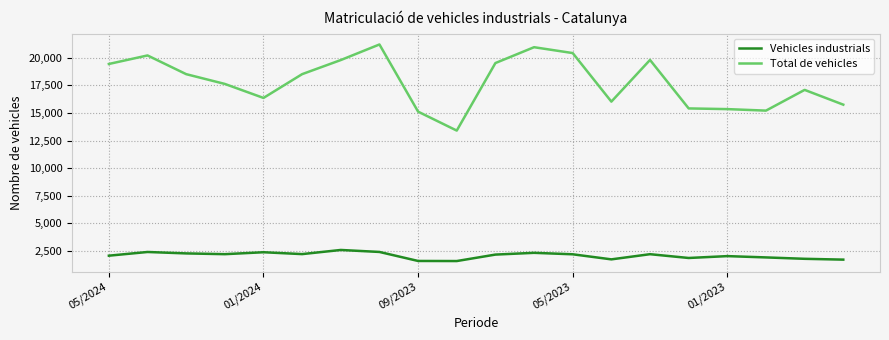

What are all the series names shown in the legend?

Vehicles industrials, Total de vehicles